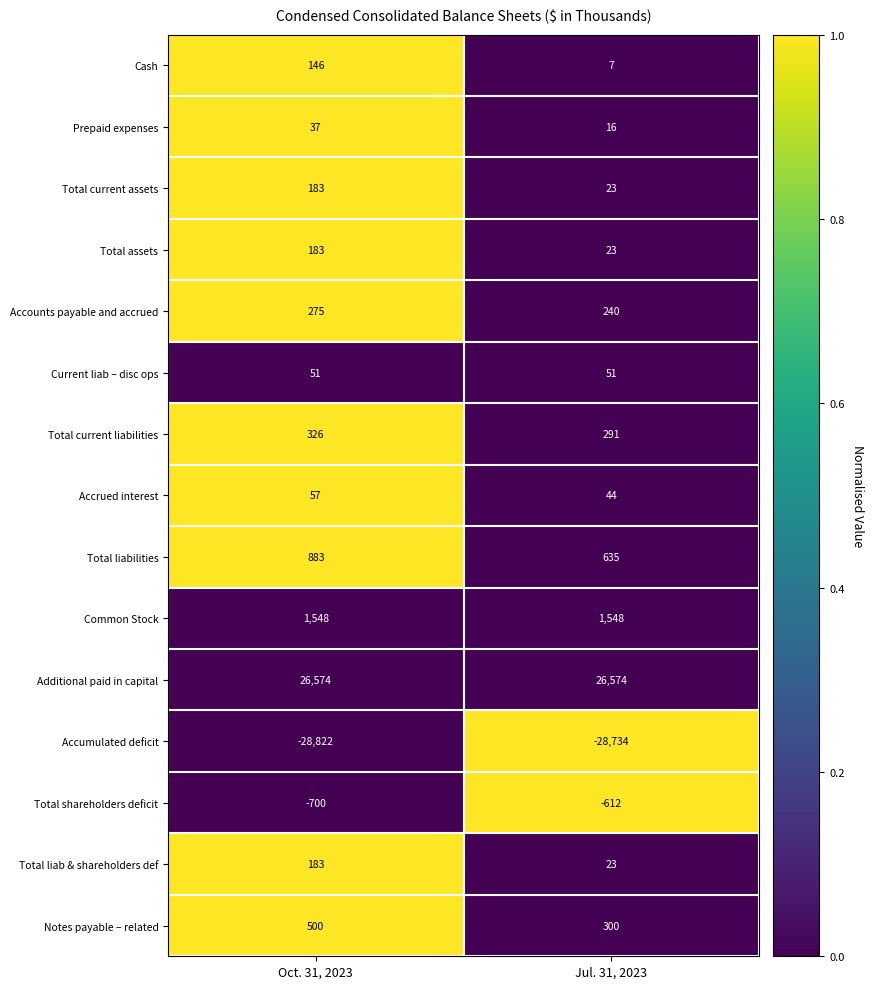

The value of Additional paid in capital at Oct. 31, 2023 is 8311. True or false?

False